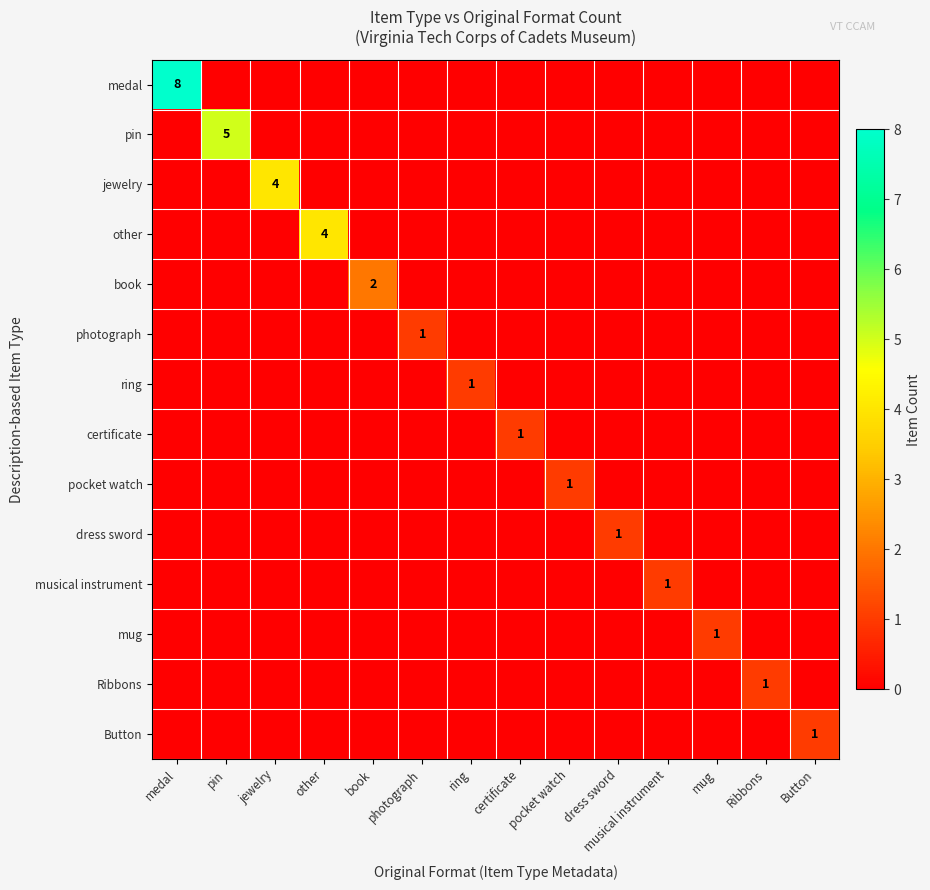

Is it true that other equals 4 at other?

True